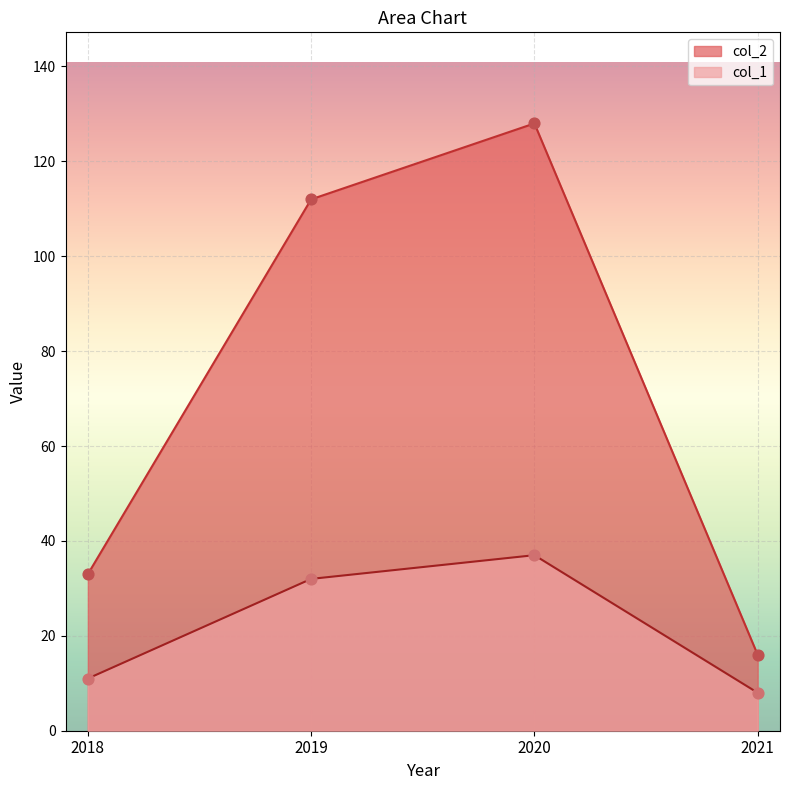

Is the value of col_1 at 2019 greater than the value of col_2 at 2019?

No